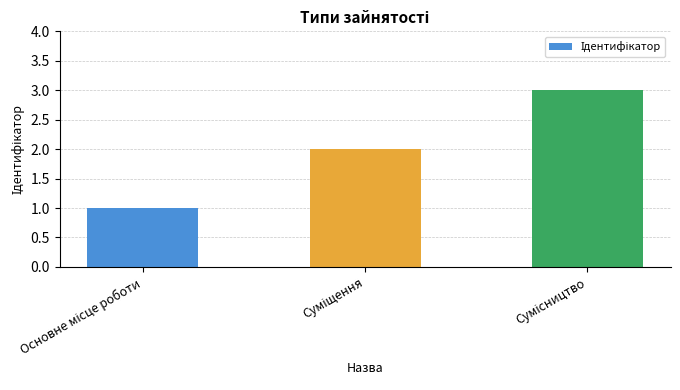

How many data points does each series have?

3